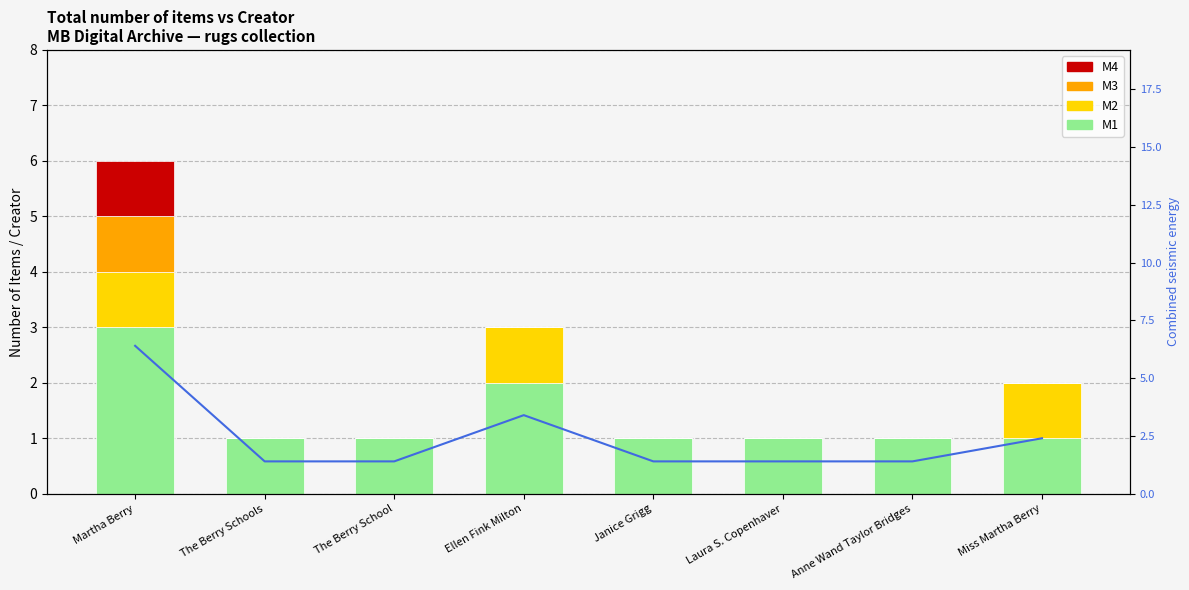

Reading right to left, list all the values displayed in this chart.

M1: 1.0	1.0	1.0	1.0	2.0	1.0	1.0	3.0
M2: 1.0	0.0	0.0	0.0	1.0	0.0	0.0	1.0
M3: 0.0	0.0	0.0	0.0	0.0	0.0	0.0	1.0
M4: 0.0	0.0	0.0	0.0	0.0	0.0	0.0	1.0
Combined energy: 2.4	1.4	1.4	1.4	3.4	1.4	1.4	6.4